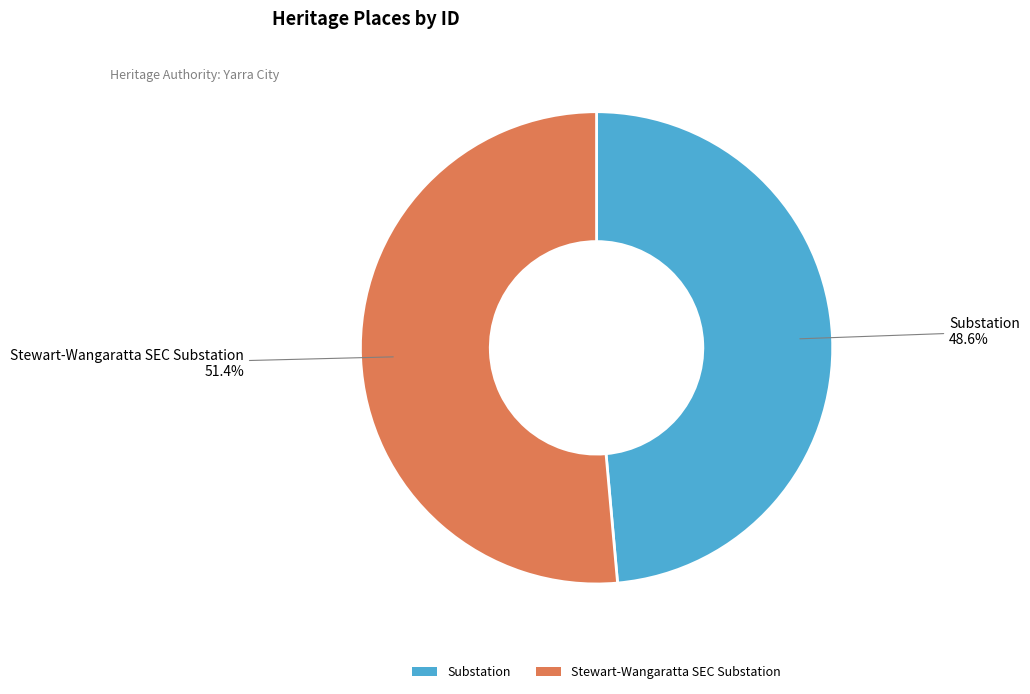

To the nearest percent, what is the combined percentage of Substation and Stewart-Wangaratta SEC Substation?

100%